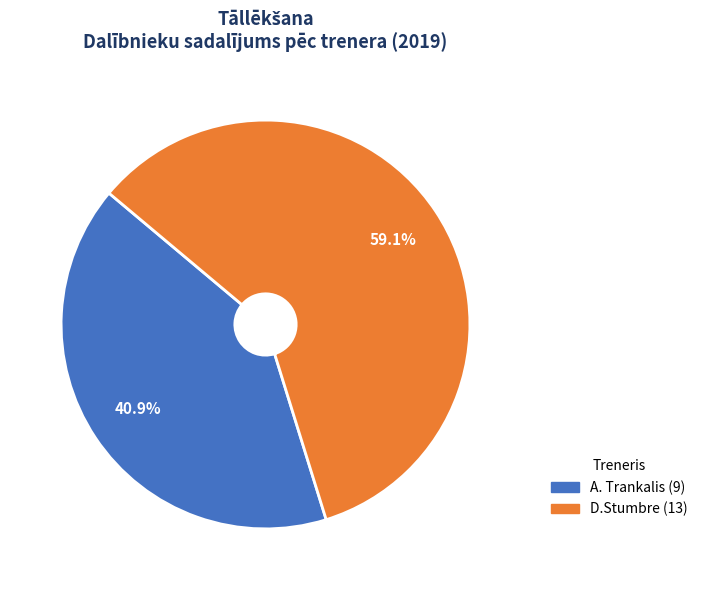

Is there any slice that represents more than half of the pie?

Yes